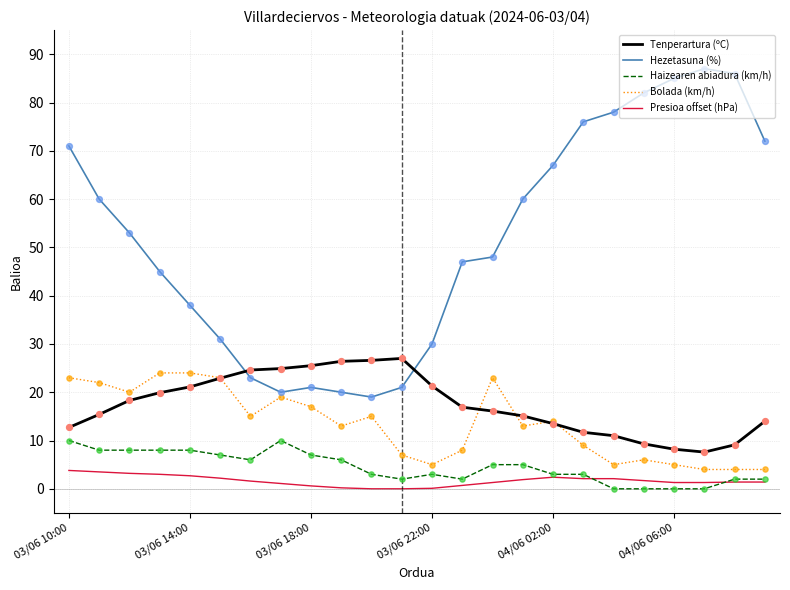

Which series has the largest total across all categories?

Hezetasuna (%)